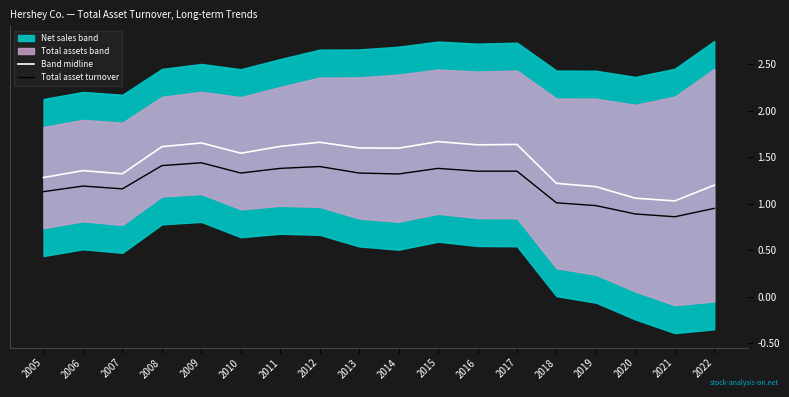

Is the value of Band midline at 2010 greater than the value of Total asset turnover at 2016?

Yes